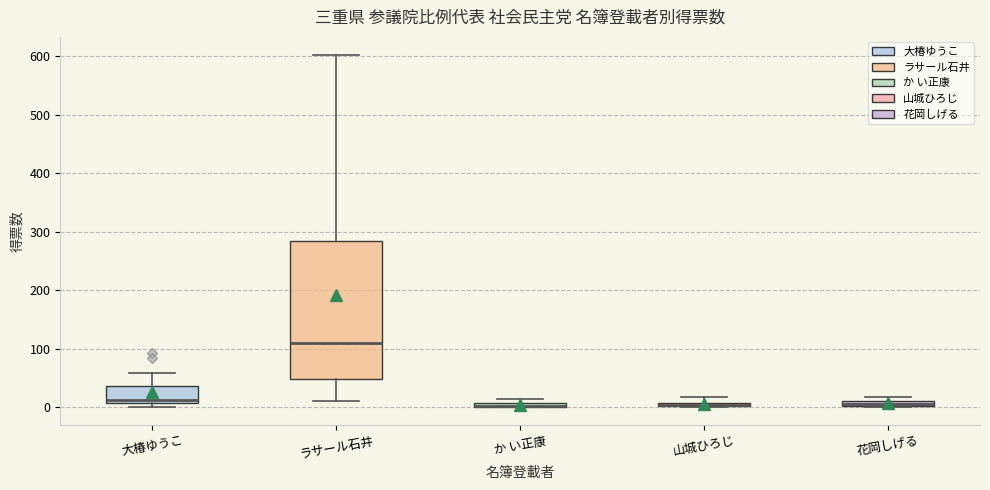

Where is the upper edge of the box for 山城ひろじ on the y-axis? The values are not printed on the chart, so give them approximately, as read against the axis.

10